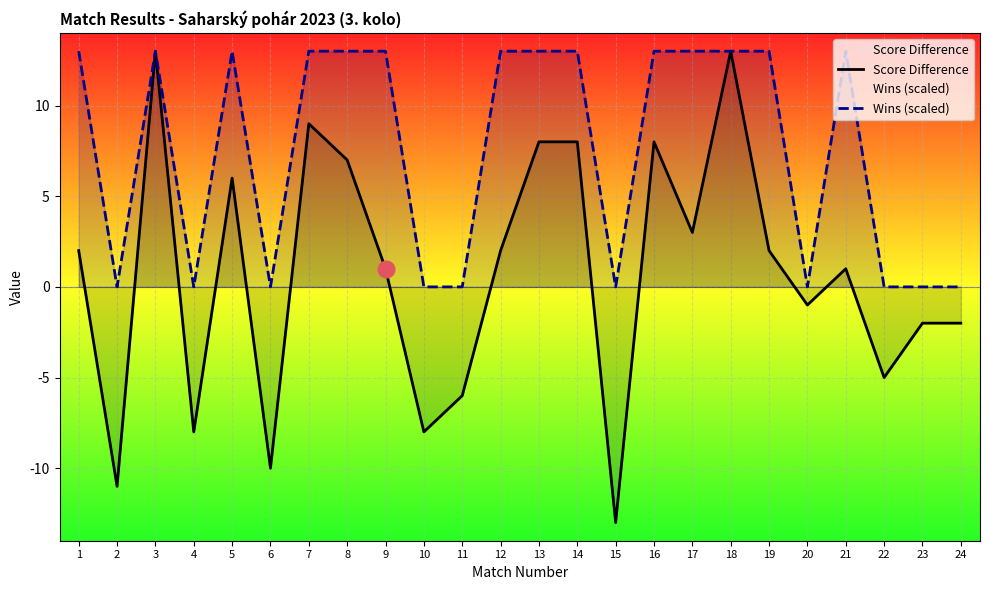

List the labels in order of Wins (scaled) value, largest first.

1, 3, 5, 7, 8, 9, 12, 13, 14, 16, 17, 18, 19, 21, 2, 4, 6, 10, 11, 15, 20, 22, 23, 24